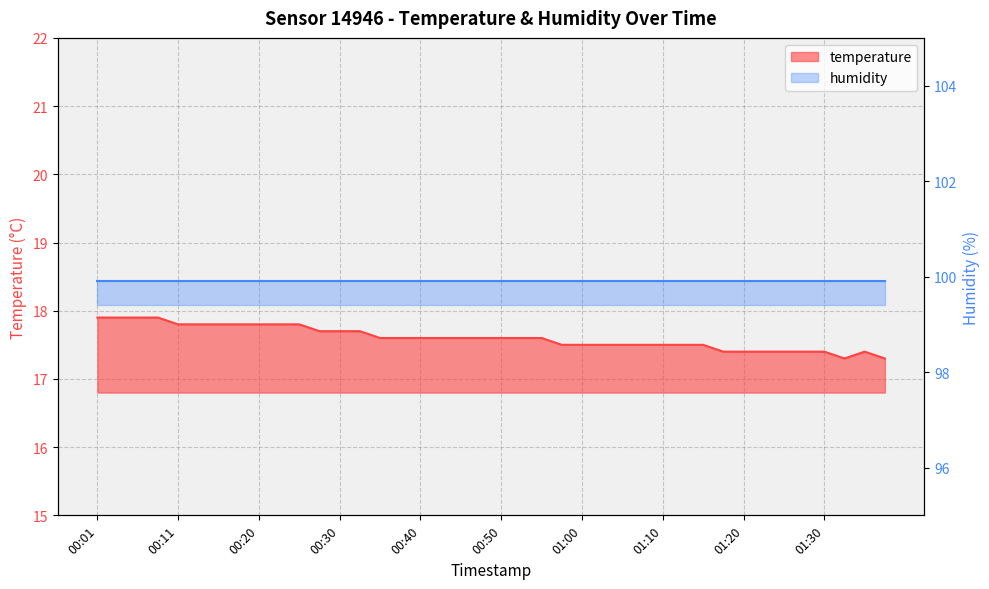

Rank the categories by value from highest to lowest.

00:01, 00:03, 00:06, 00:08, 00:11, 00:13, 00:16, 00:18, 00:20, 00:23, 00:25, 00:28, 00:30, 00:33, 00:35, 00:37, 00:40, 00:42, 00:45, 00:47, 00:50, 00:52, 00:55, 00:57, 01:00, 01:02, 01:05, 01:07, 01:10, 01:12, 01:15, 01:17, 01:20, 01:22, 01:25, 01:27, 01:30, 01:35, 01:32, 01:37